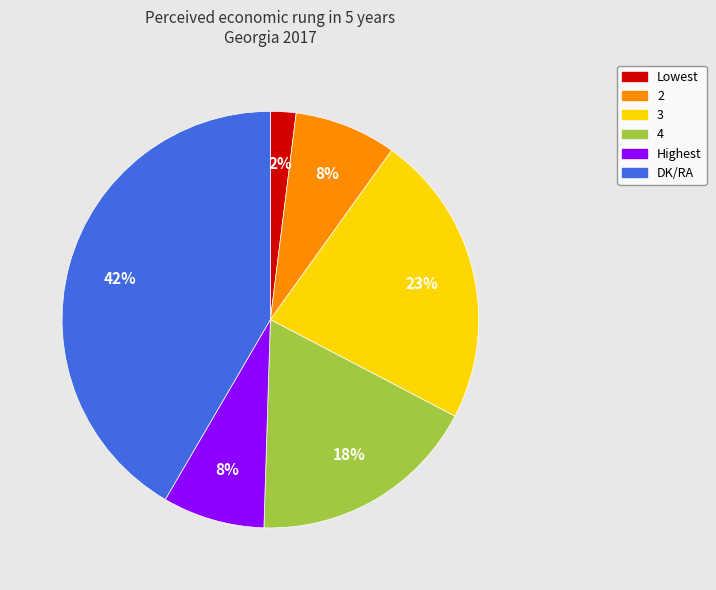

Between Lowest and Highest, which is larger?

Highest